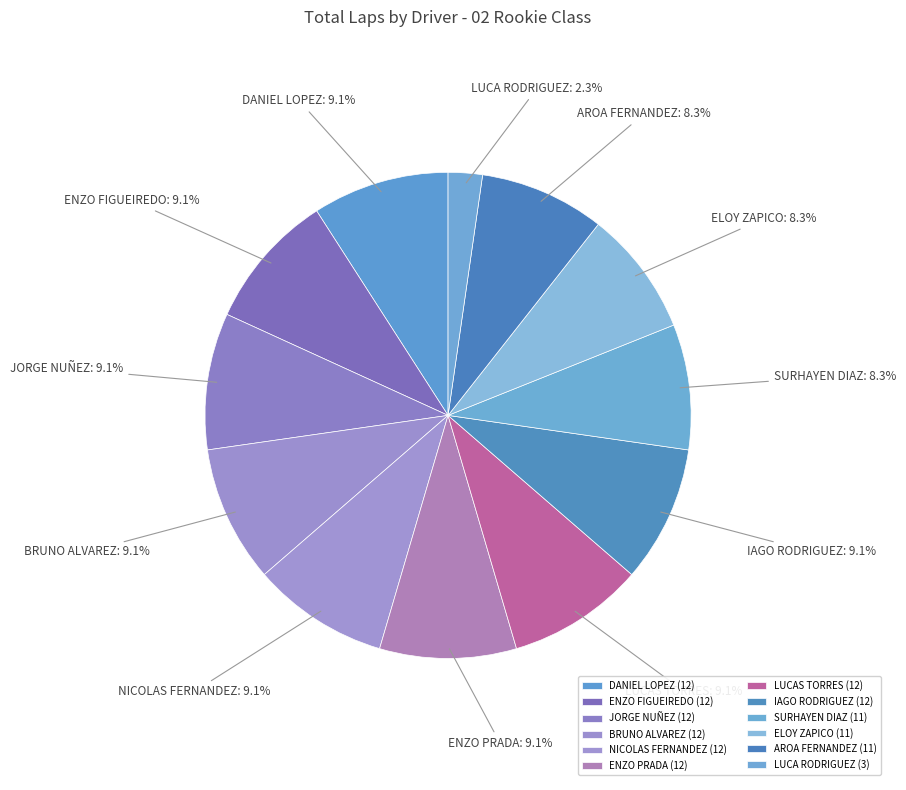

What portion of the pie excludes ENZO PRADA?

90.9%